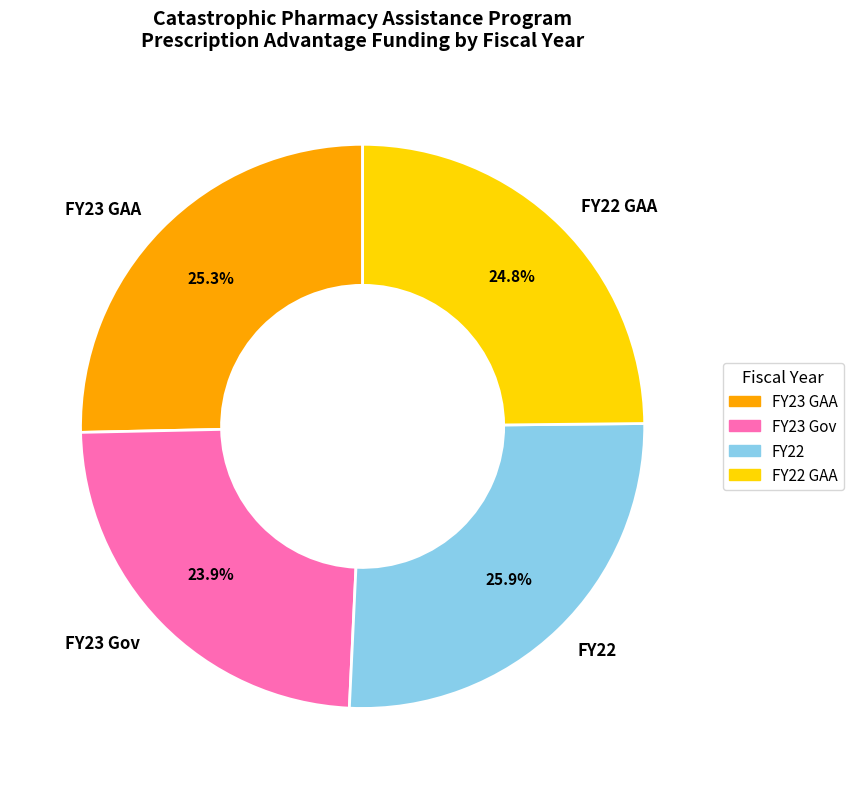

What is the ratio of the value at FY23 GAA to the value at FY23 Gov?

1.1